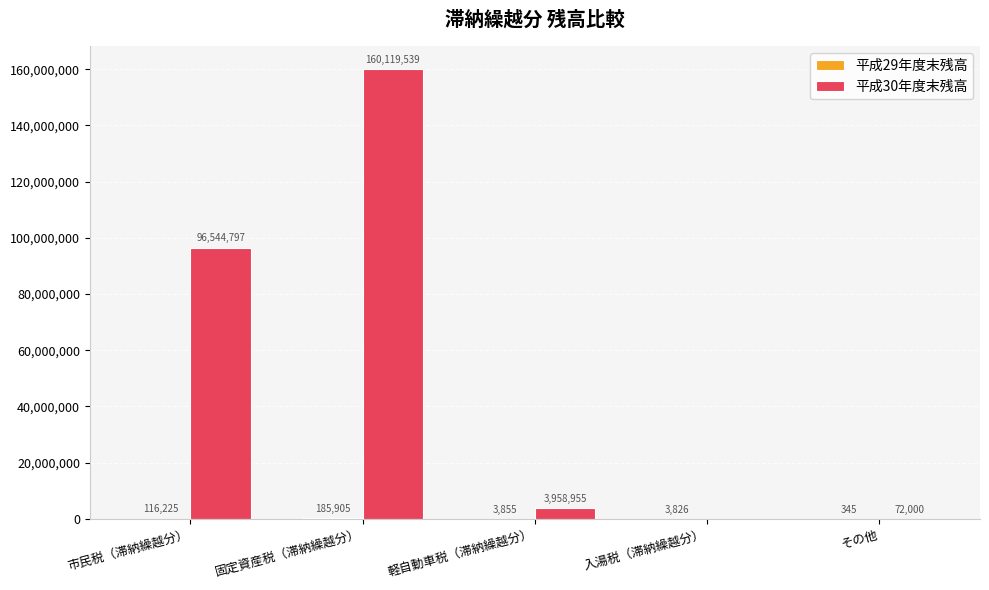

At which category does the chart reach its peak across all series?

固定資産税（滞納繰越分）